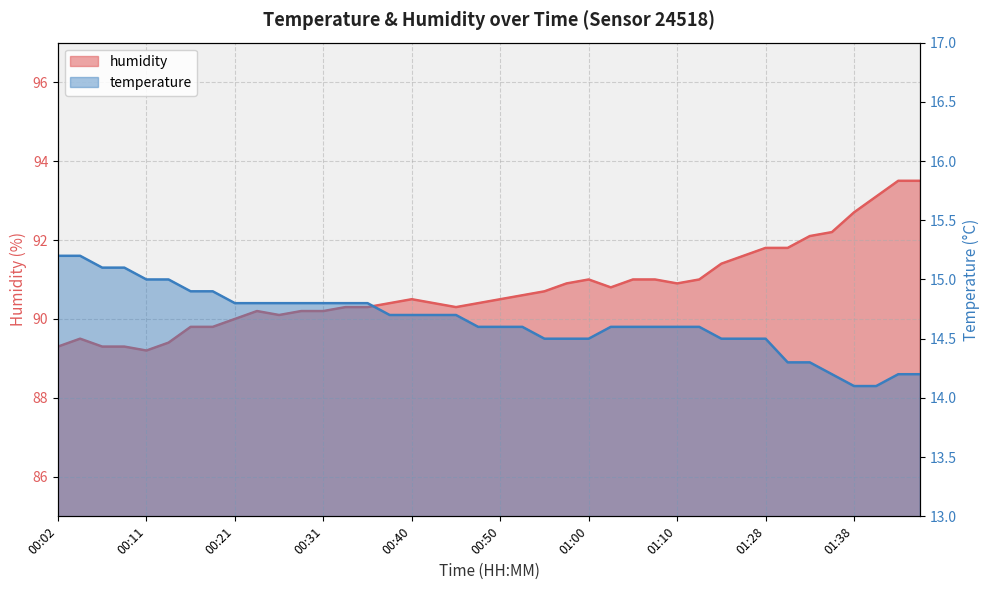

Where is humidity nearest to the value 91?

01:00